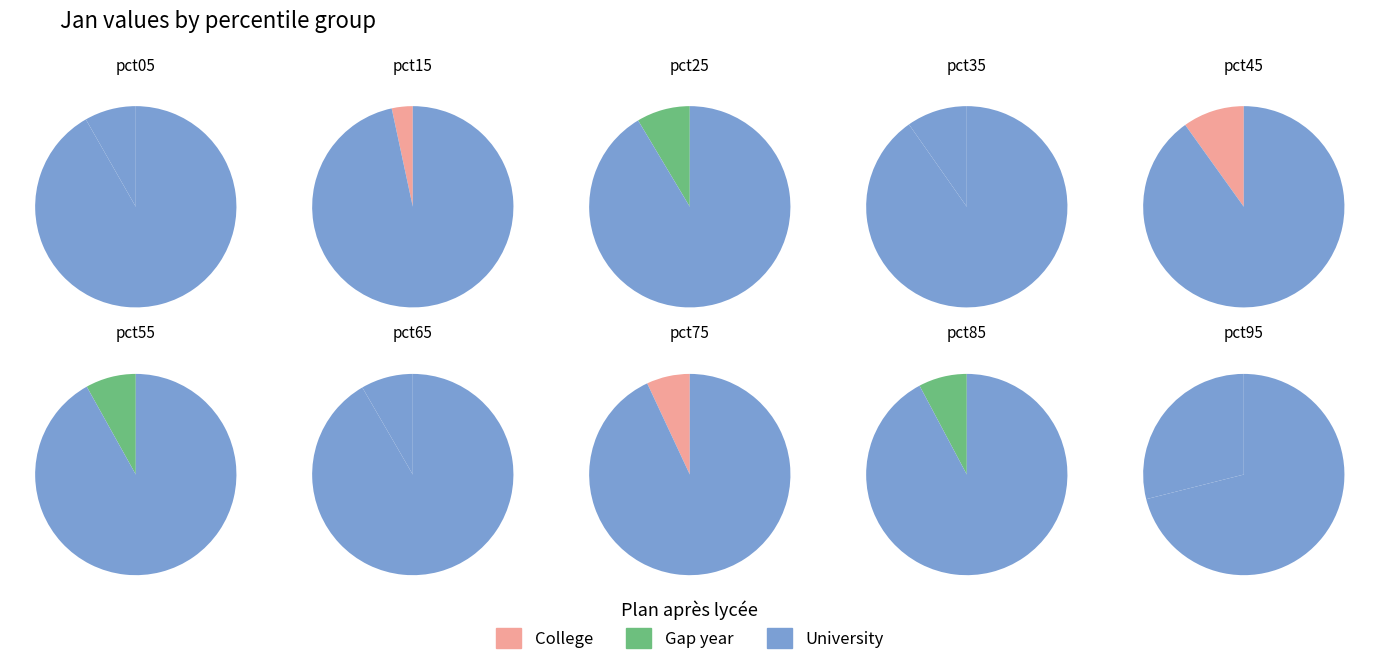

True or false: pct85 accounts for 8% of the total.

True